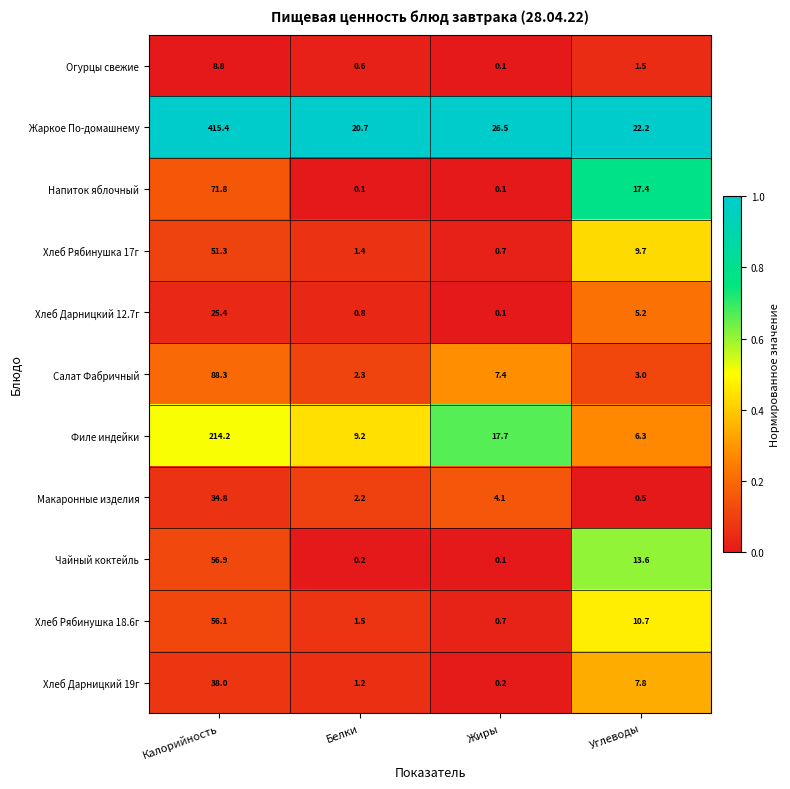

Rank the series by their maximum value, from lowest to highest.

Огурцы свежие, Хлеб Дарницкий 12.7г, Макаронные изделия, Хлеб Дарницкий 19г, Хлеб Рябинушка 17г, Хлеб Рябинушка 18.6г, Чайный коктейль, Напиток яблочный, Салат Фабричный, Филе индейки, Жаркое По-домашнему